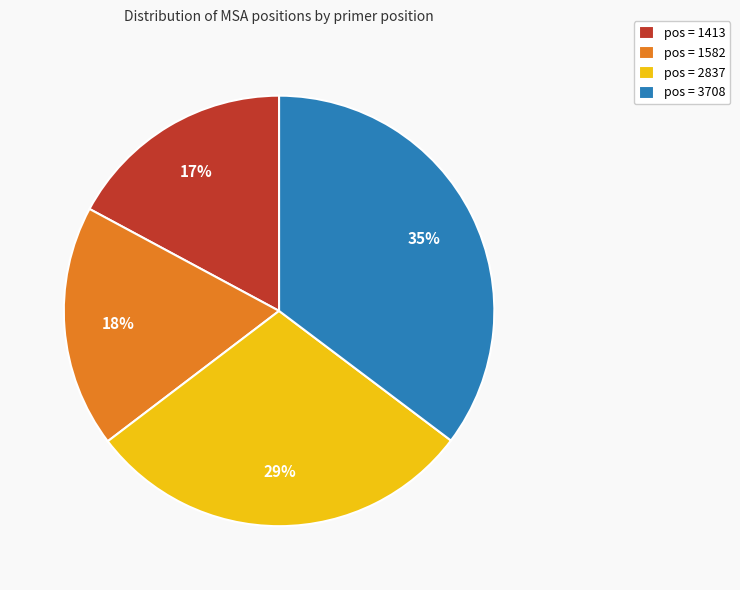

How many slices are in this pie chart?

4